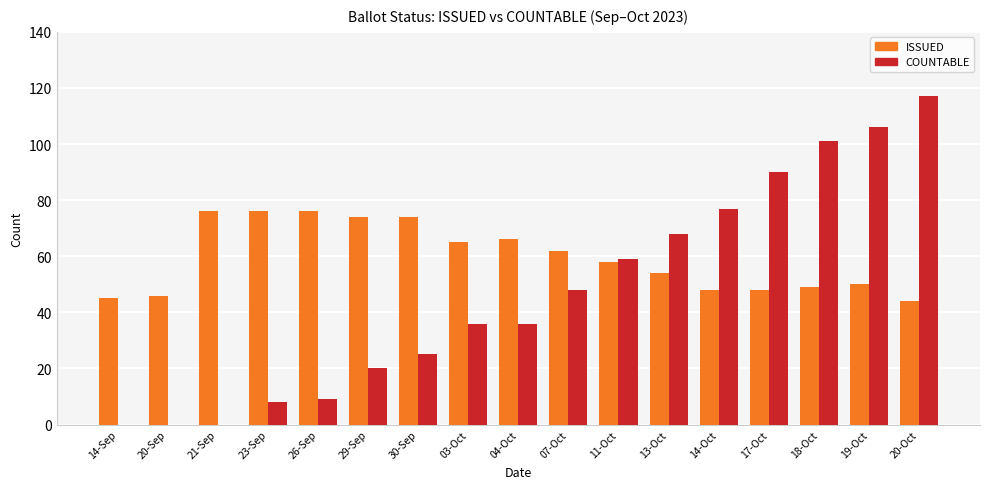

What is the sum of the ISSUED values at 17-Oct and 30-Sep?

122